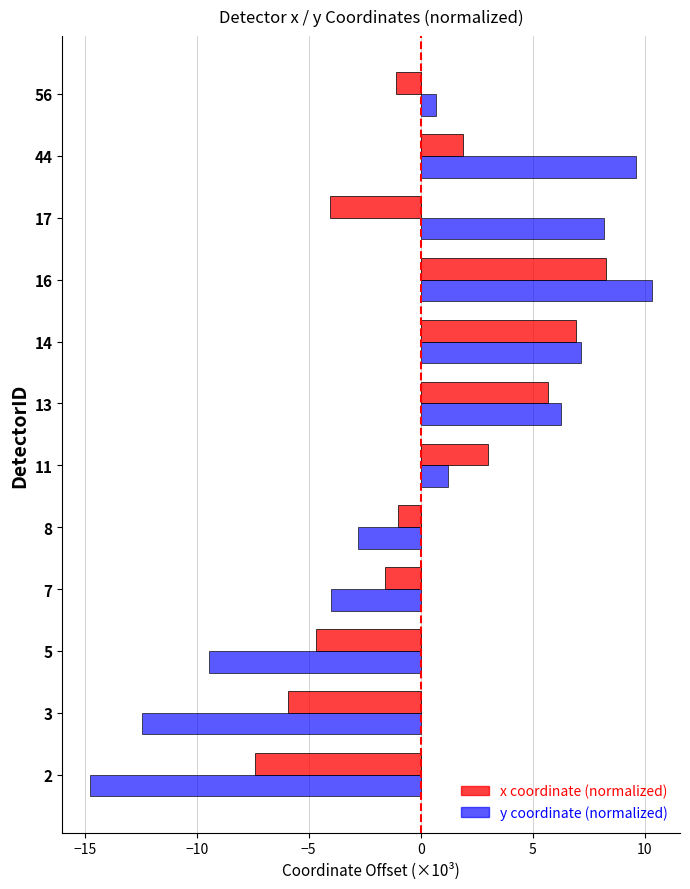

How many values in y coordinate (normalized) are below zero?

5